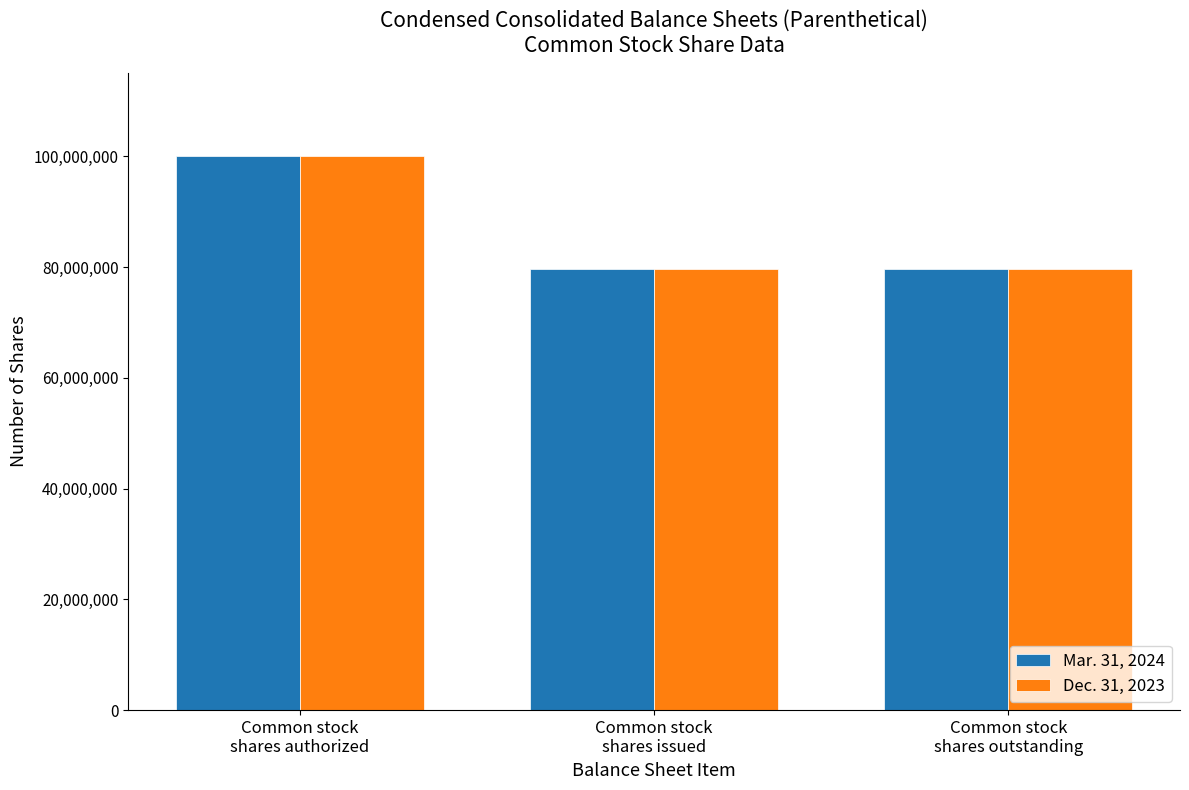

The value of Dec. 31, 2023 at Common stock
shares outstanding is 20535166. True or false?

False